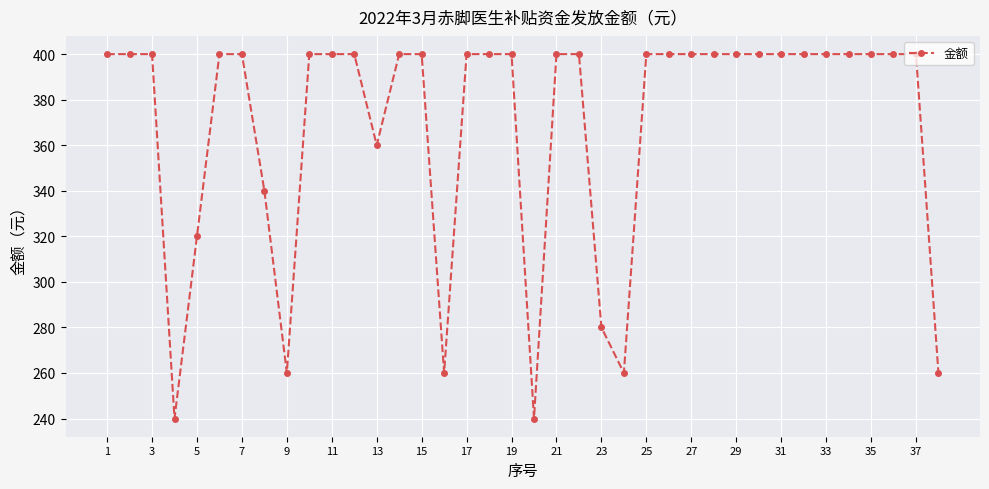

What is the value of the 17th point from the left?

400